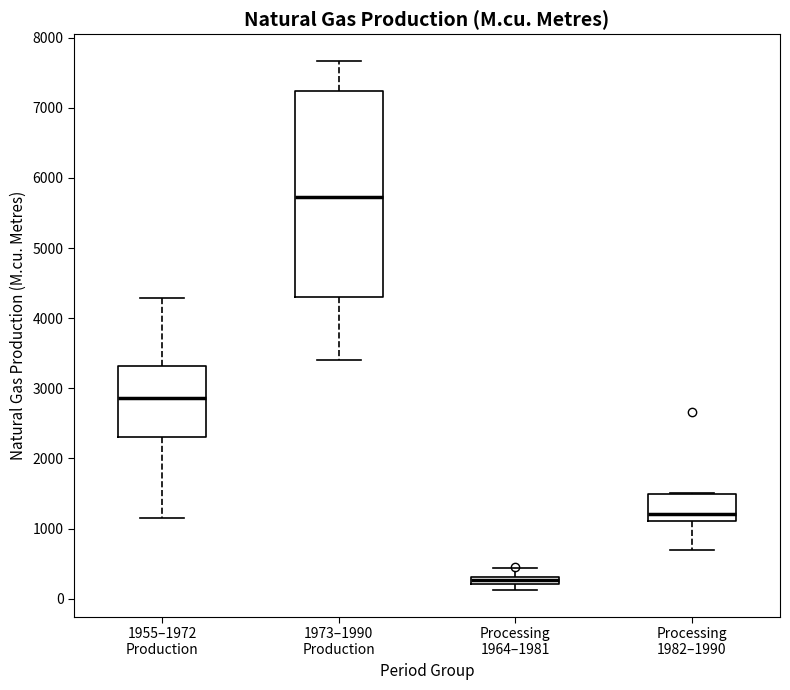

Which box has the lowest median line?

Processing 1964–1981